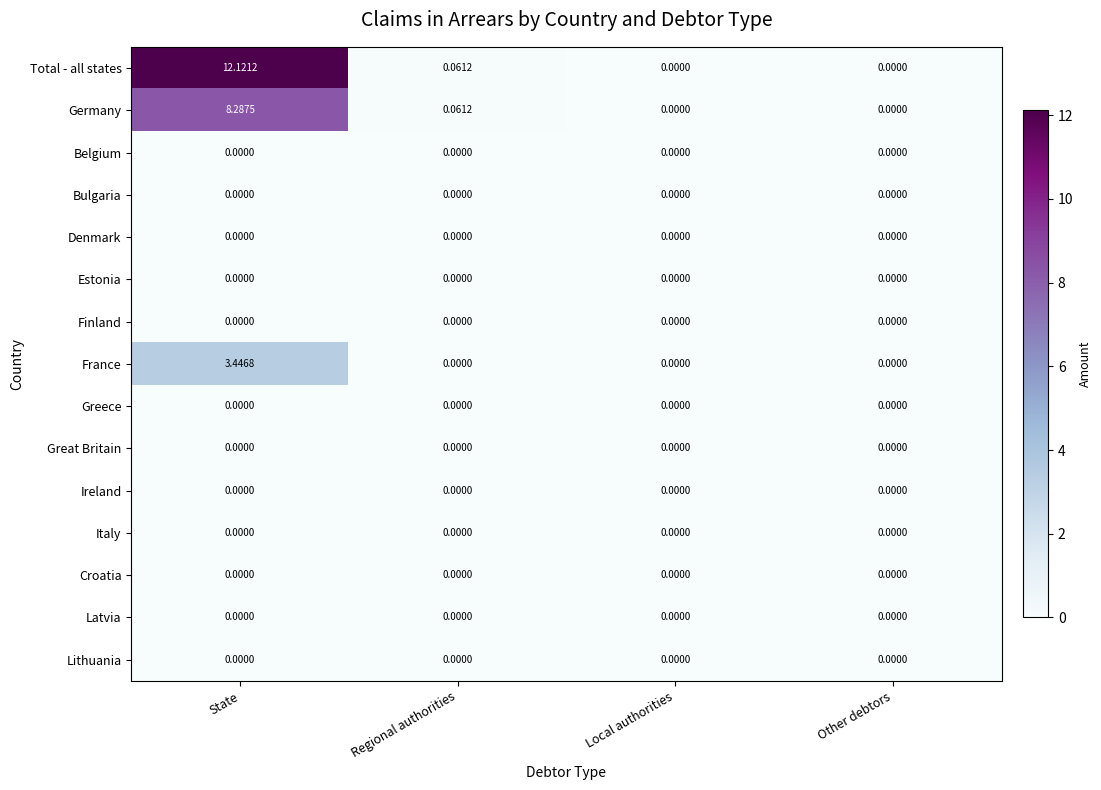

Which label corresponds to the largest value in the chart?

State